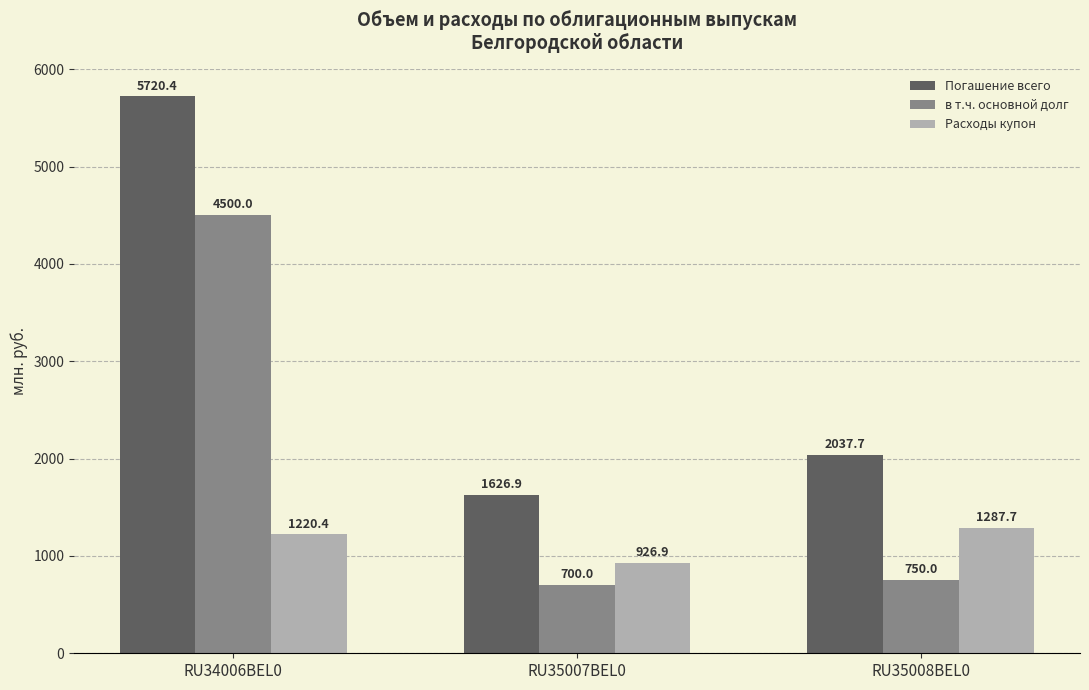

Rank the series by their maximum value, from lowest to highest.

Расходы купон, в т.ч. основной долг, Погашение всего